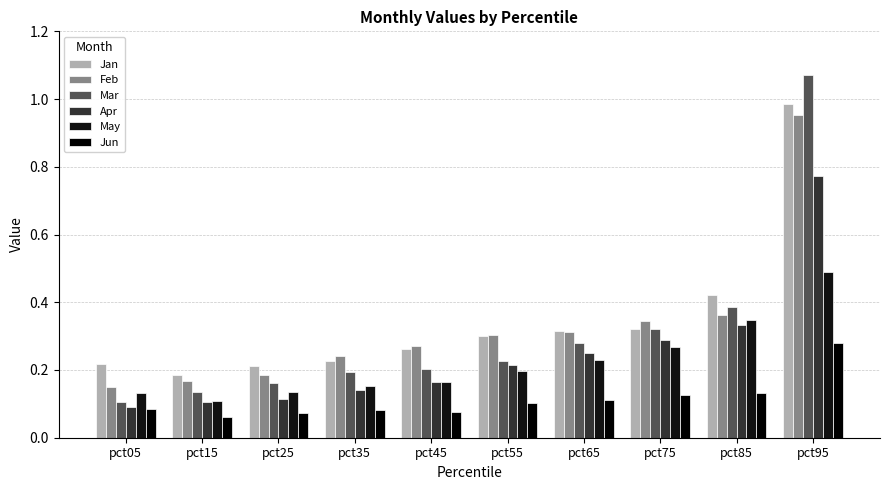

List the series in order of their peak value, highest first.

Mar, Jan, Feb, Apr, May, Jun